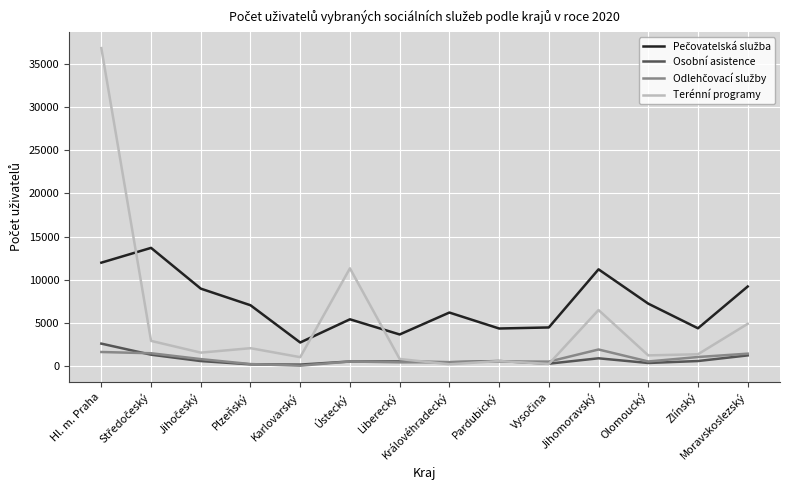

The value of Terénní programy at Hl. m. Praha is 60750. True or false?

False